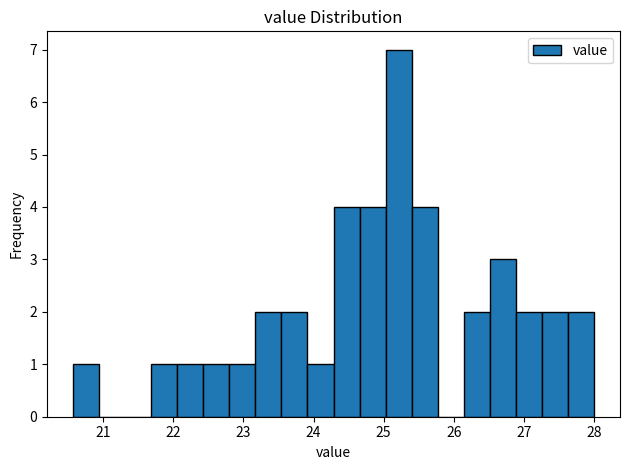

Around what value on the x-axis is the tallest bar? Give the approximate position of its centre, as read against the axis.

25.2